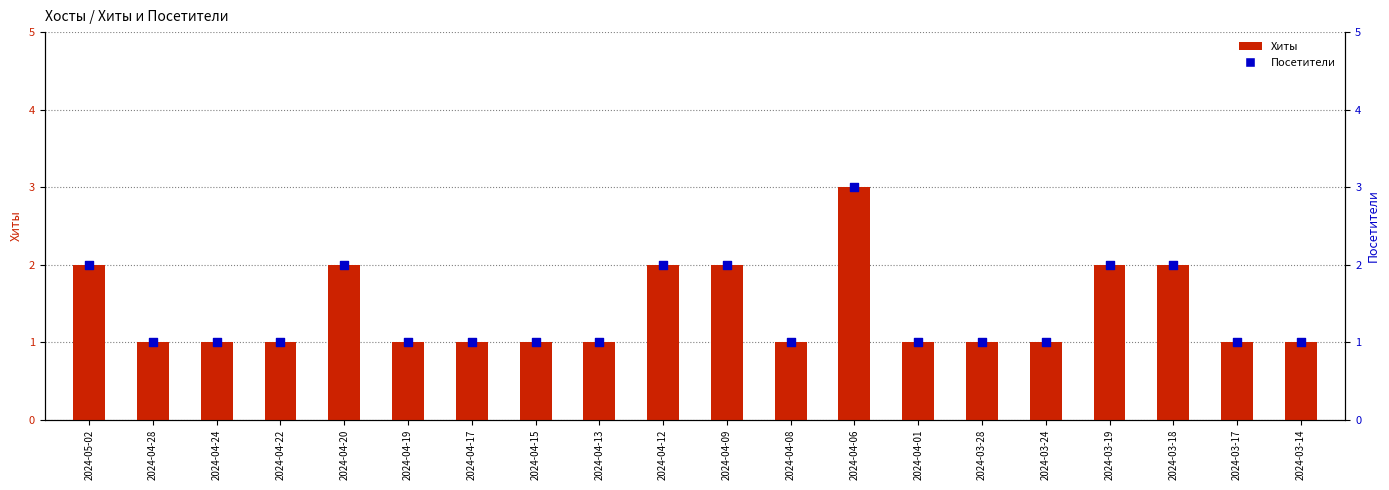

Which series has the largest total across all categories?

Хиты